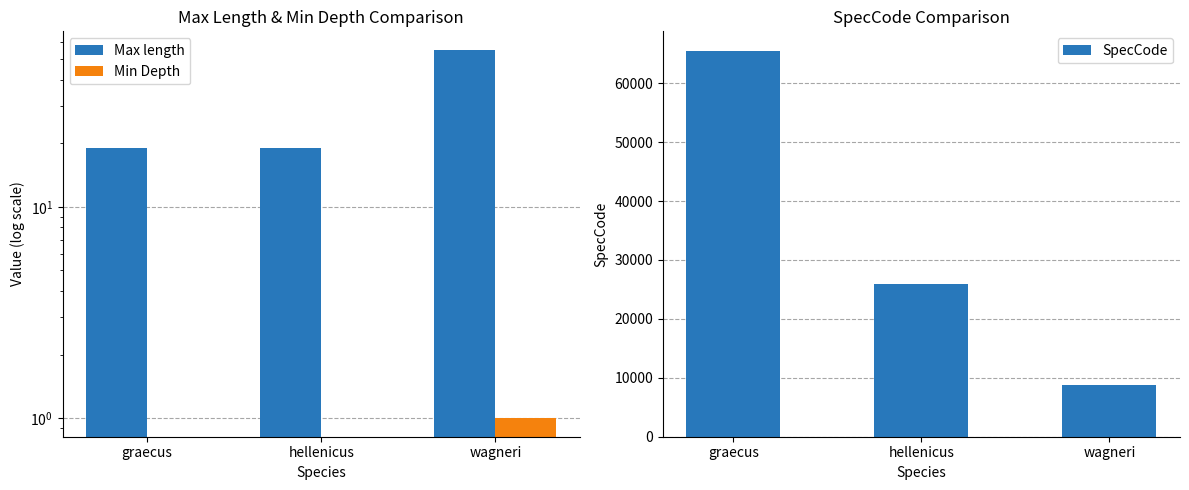

How many series are shown in this chart?

3